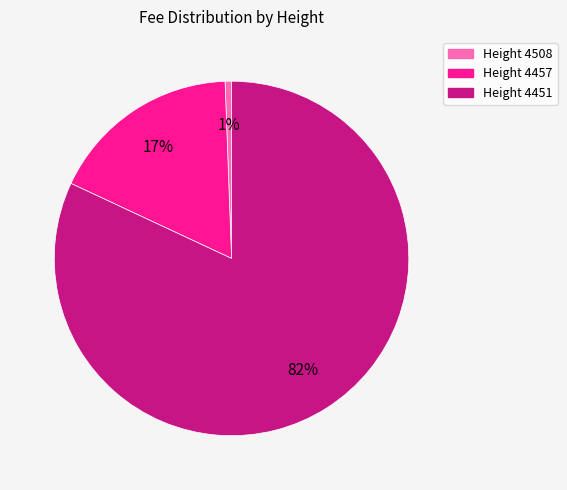

To the nearest percent, what is the difference between the largest and smallest slice percentages?

81%